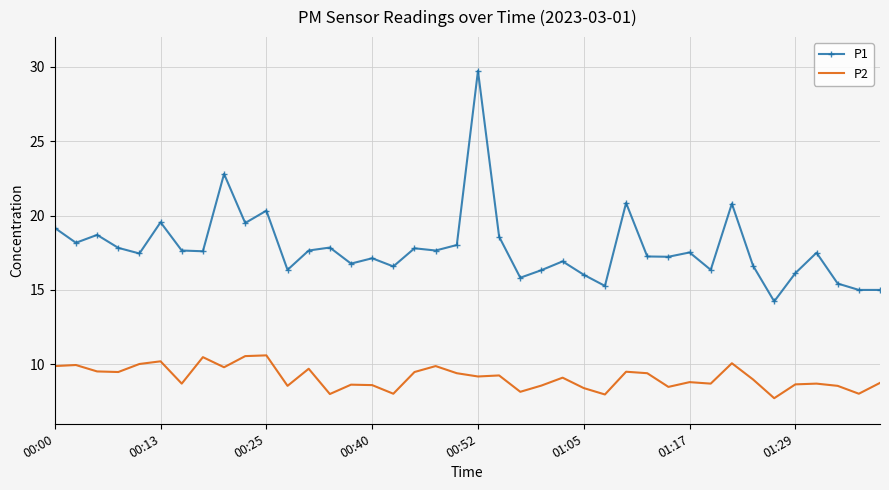

What is the difference between the maximum and minimum values in the P2 series?

2.9